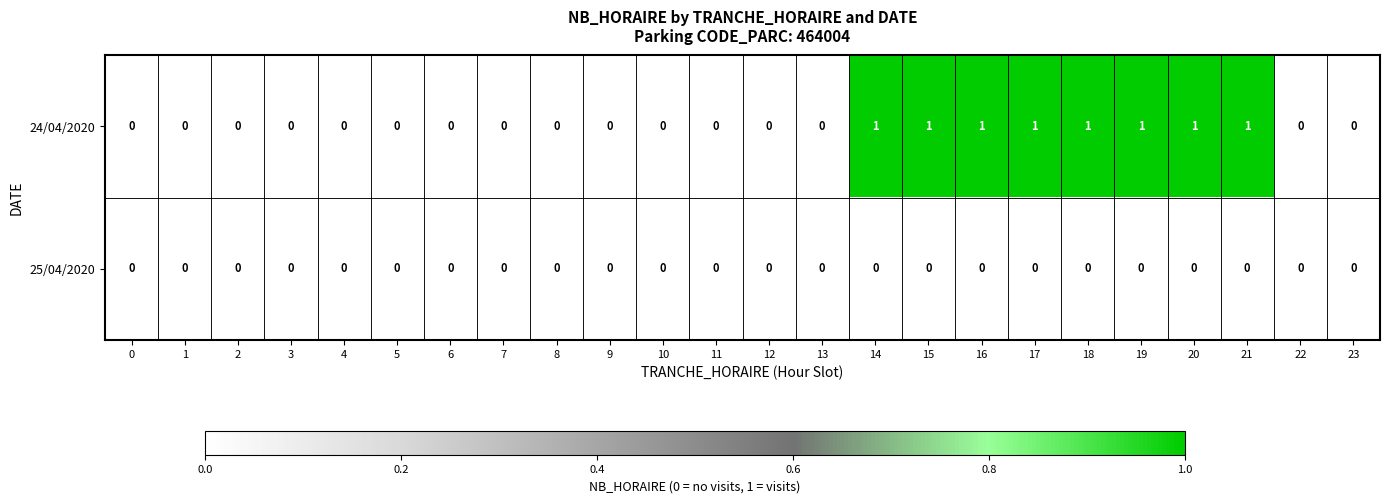

Count the number of categories in the chart.

24